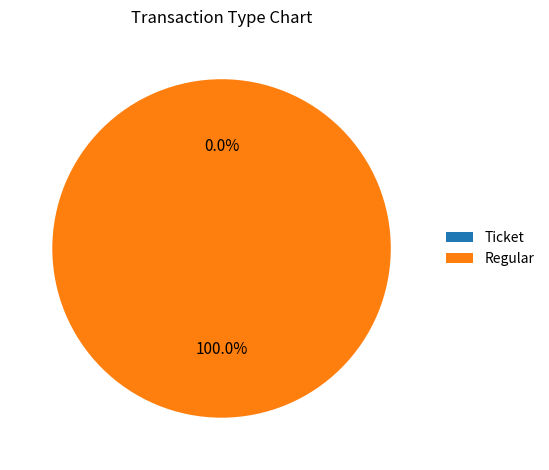

What is the majority slice?

Regular